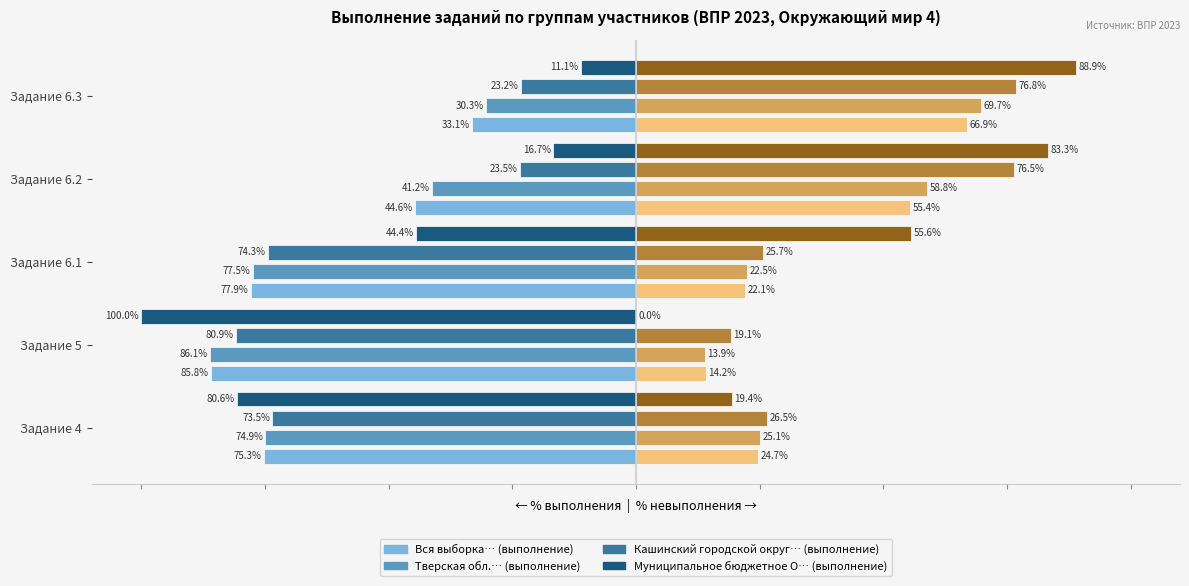

At which category is the sum across all series the highest?

Задание 6.3